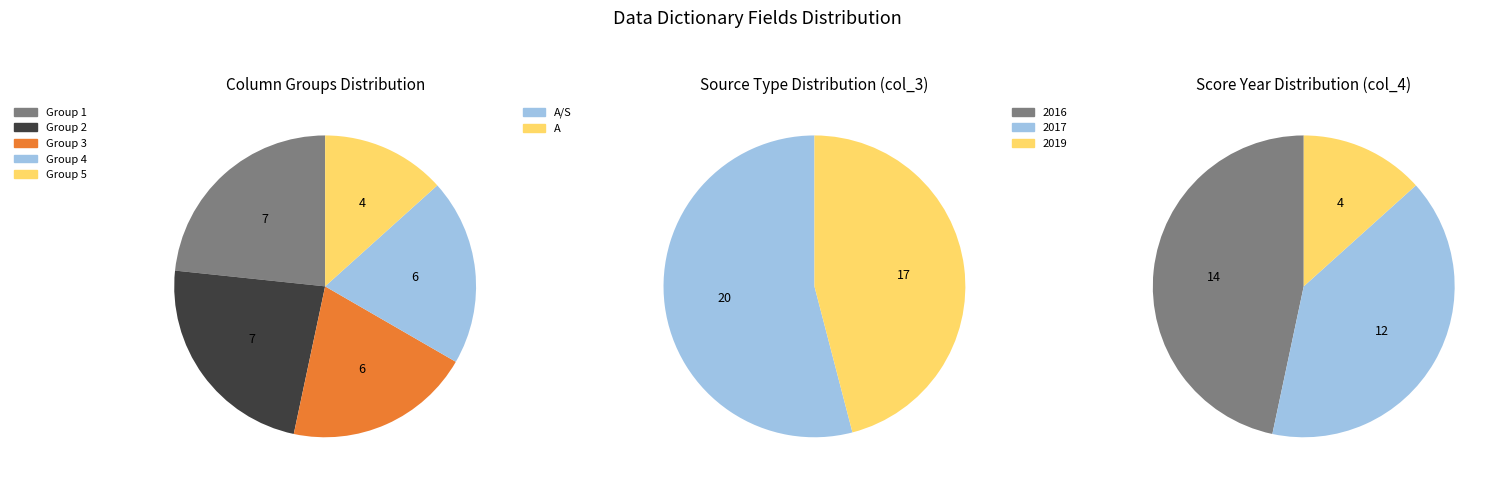

Does any single category account for the majority?

No